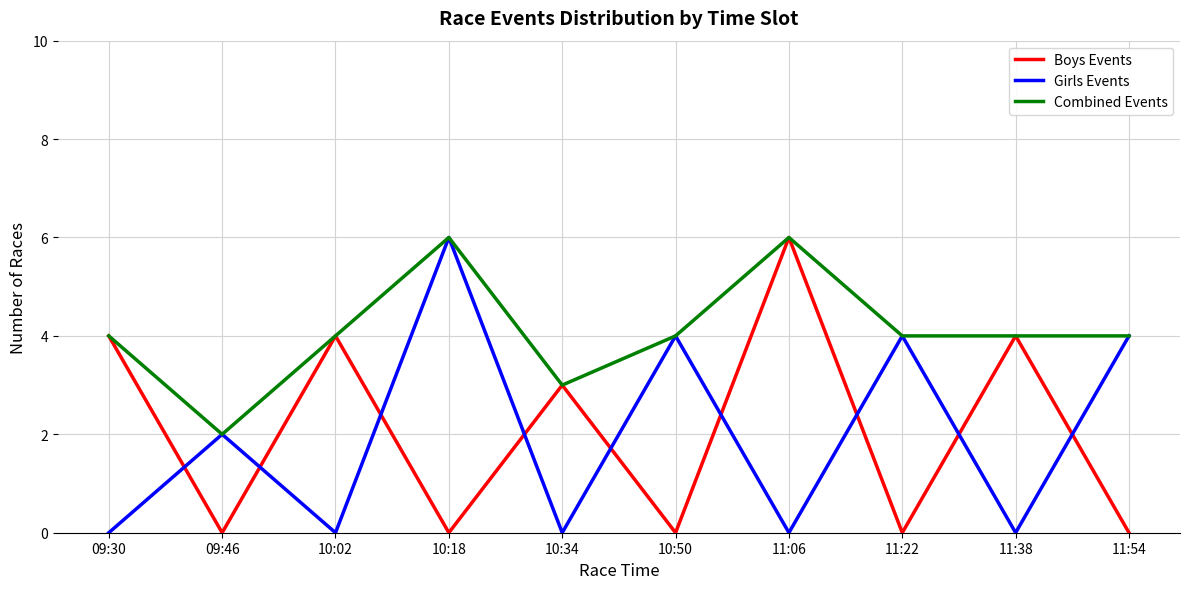

What is the highest value of the Boys Events series?

6